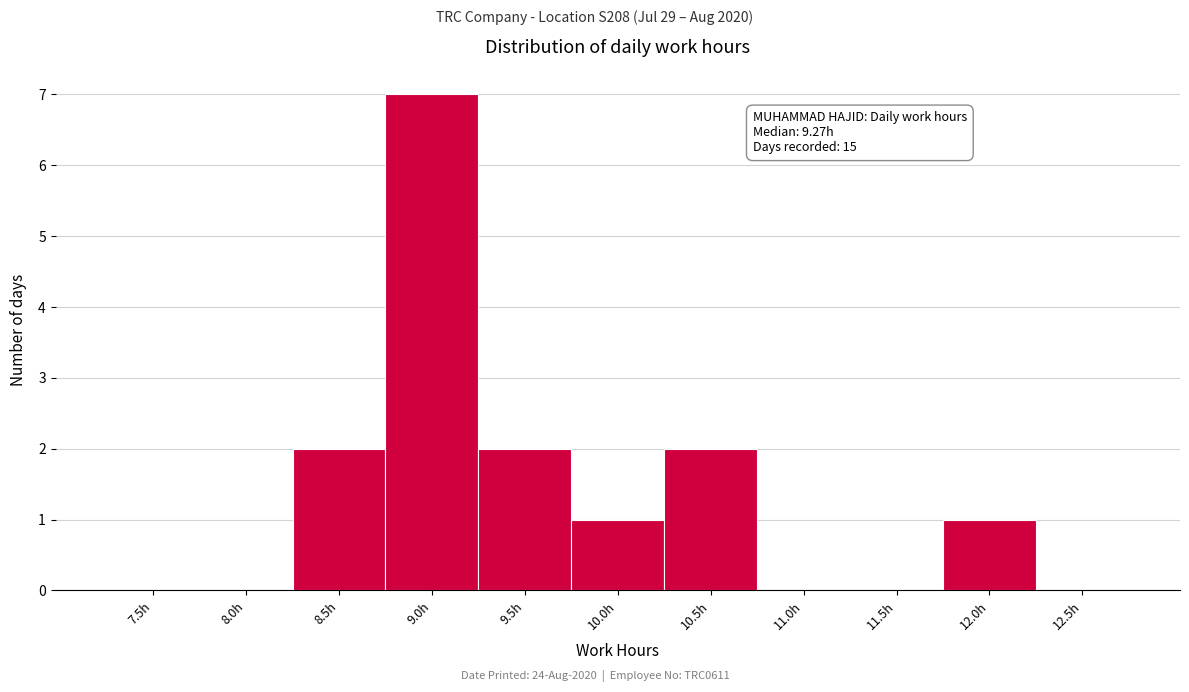

Reading left to right, list all the values displayed in this chart.

7.5h=0	8.0h=0	8.5h=2	9.0h=7	9.5h=2	10.0h=1	10.5h=2	11.0h=0	11.5h=0	12.0h=1	12.5h=0